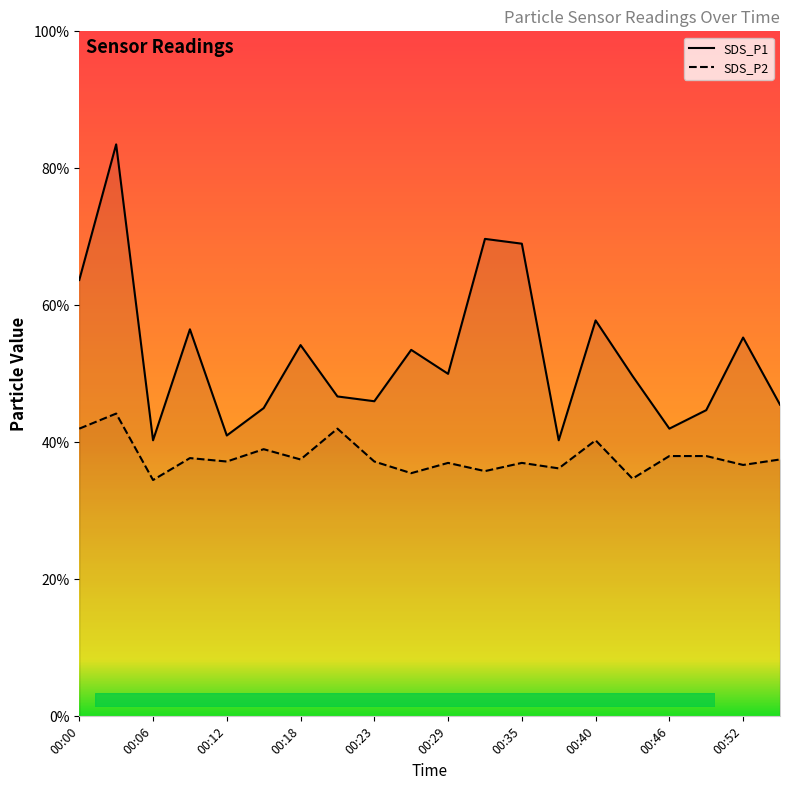

Which category has the lowest value in the SDS_P2 series?

00:06